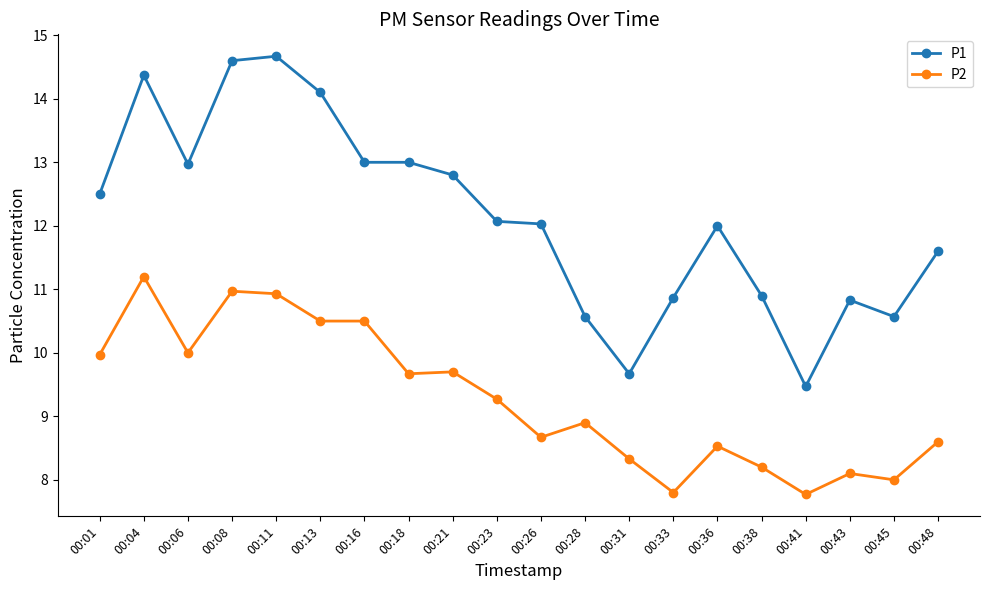

Rank the series by their average value, from highest to lowest.

P1, P2